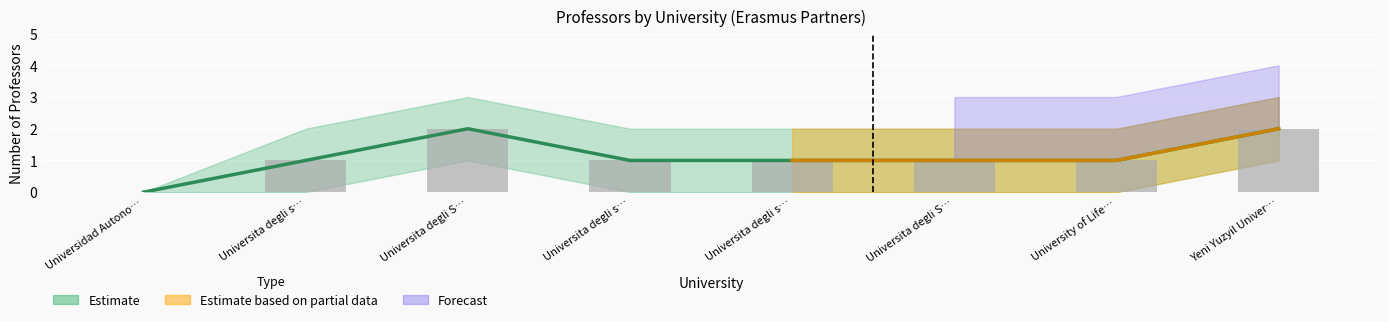

Where is the data nearest to the value 1?

Universita degli s…